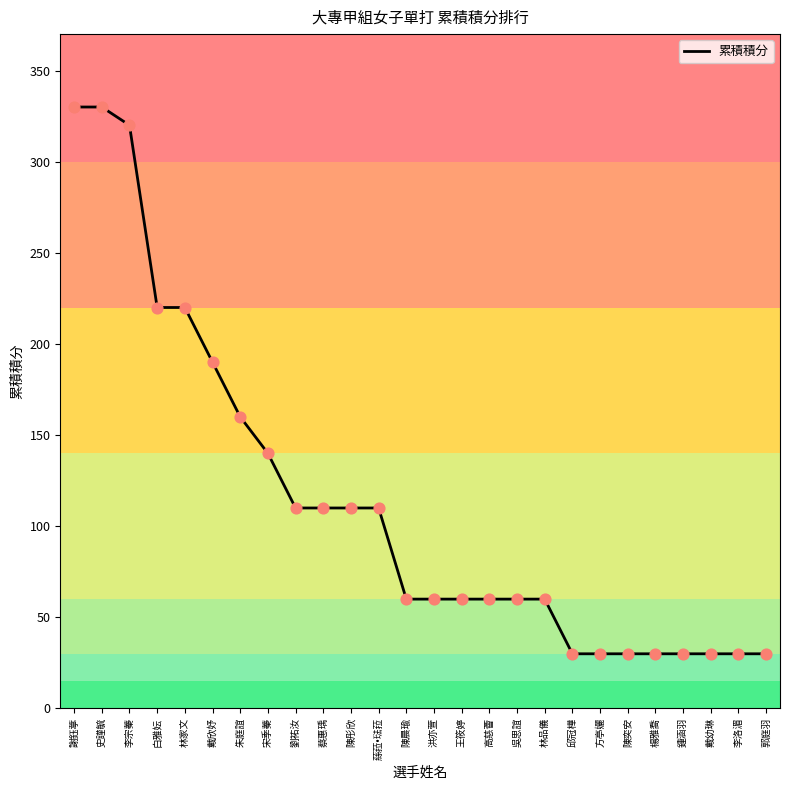

What is the change in value from 白雅妘 to 陳奕安?

-190